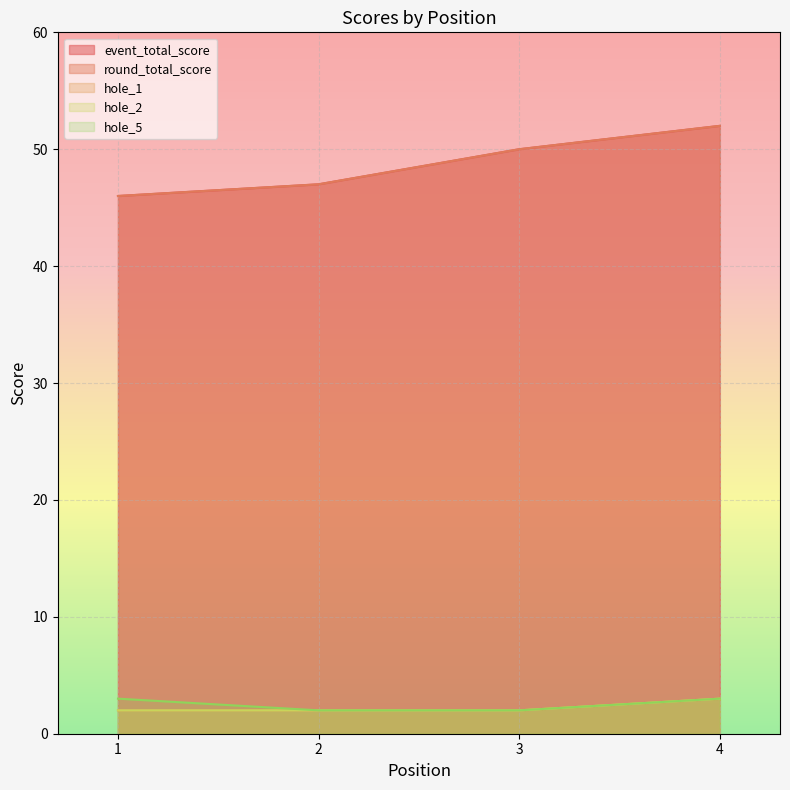

What is the spread (max minus min) of values at 4?

49